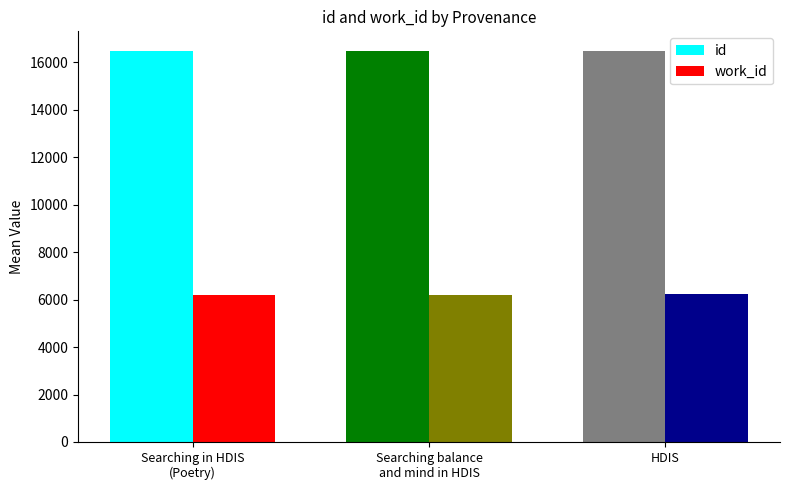

The id series shows 27305.8 at Searching in HDIS
(Poetry). True or false?

False